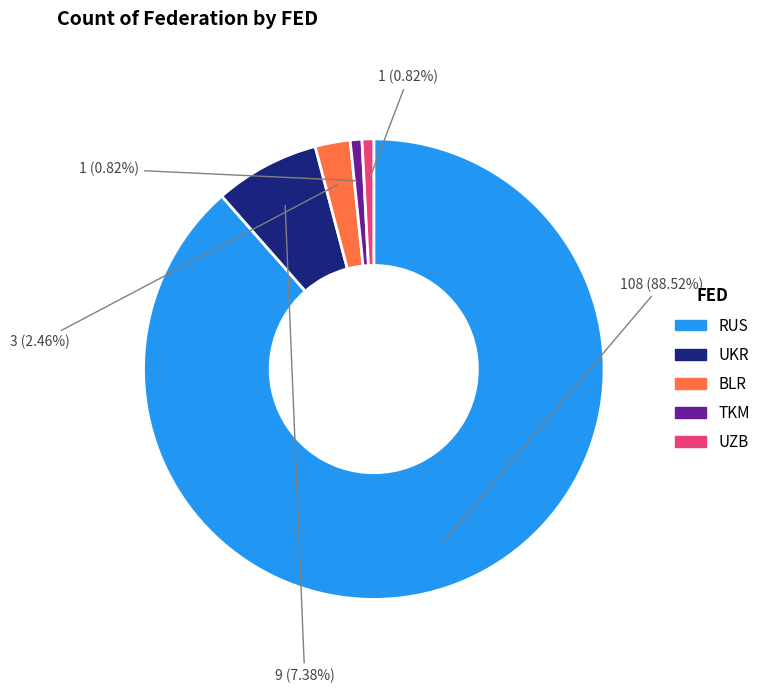

To the nearest percent, what portion does UKR represent?

7%